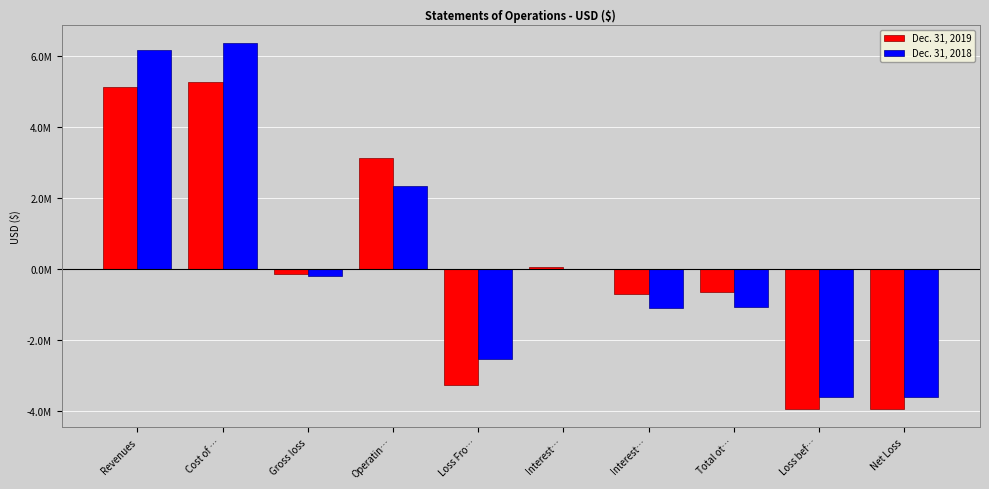

What is the difference between the Dec. 31, 2018 values at Operatin… and Total ot…?

3406680